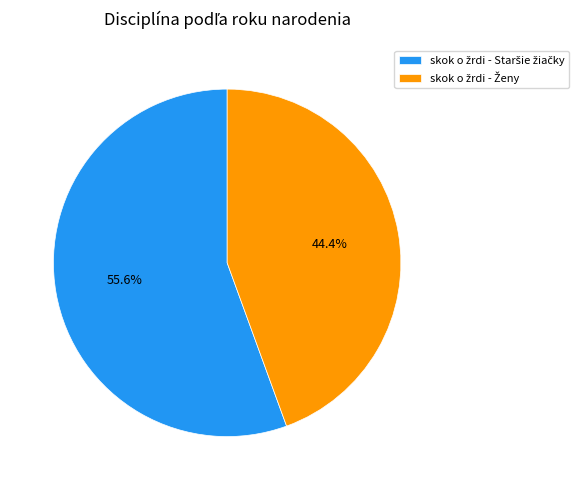

Is there any slice that represents more than half of the pie?

Yes